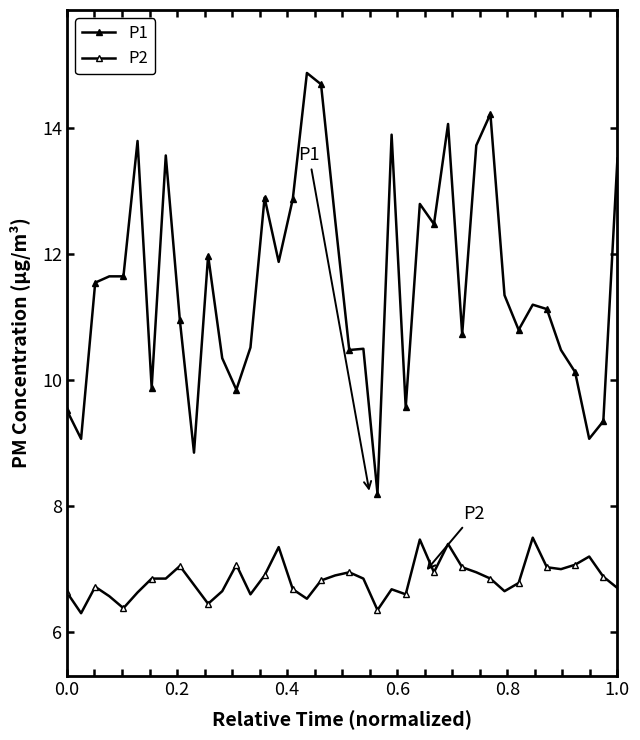

In P2, how many points are higher than both neighbors (excluding endpoints)?

10